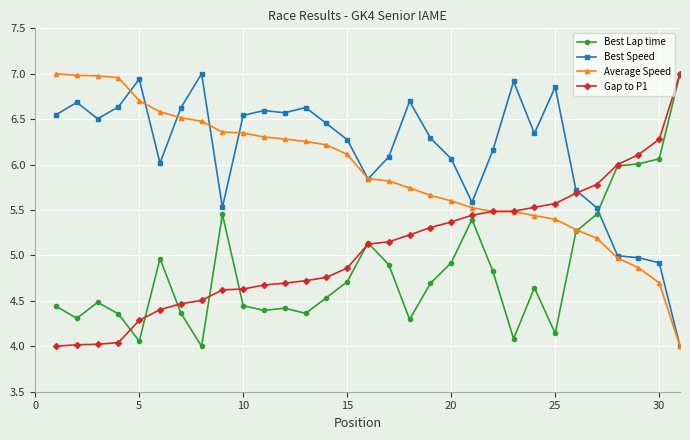

What is the value of the Best Lap time point at the 28th from the left?

6.0